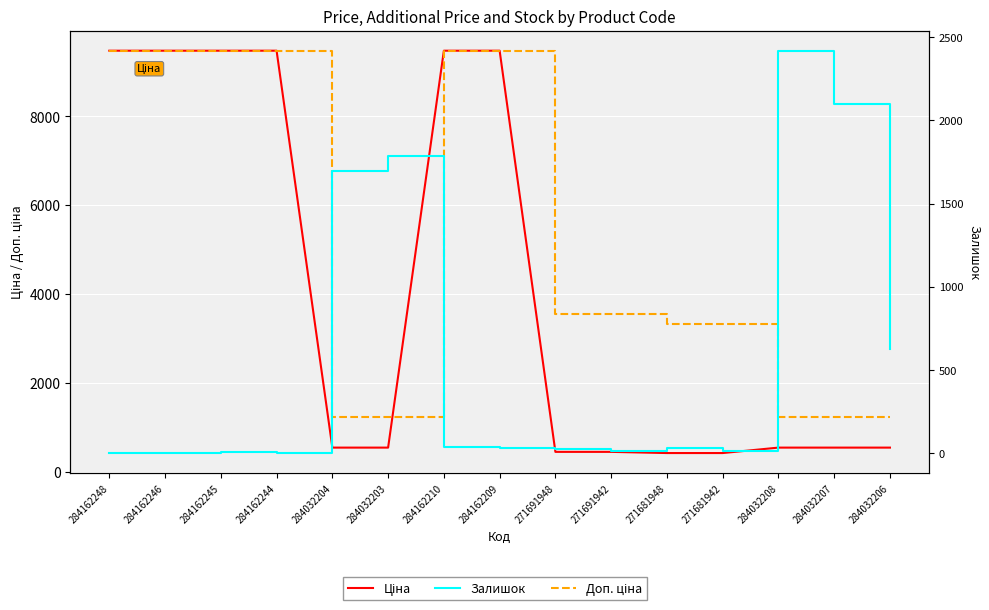

Is it true that Доп. ціна equals 3676.7 at 284162209?

False